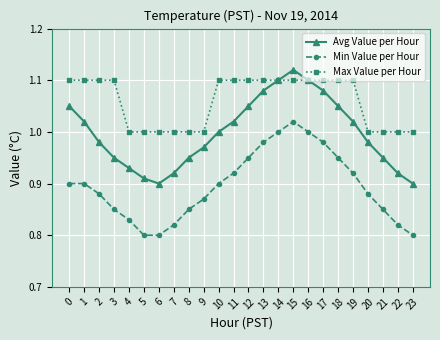

Is the value of Max Value per Hour at 4 greater than the value of Min Value per Hour at 8?

Yes